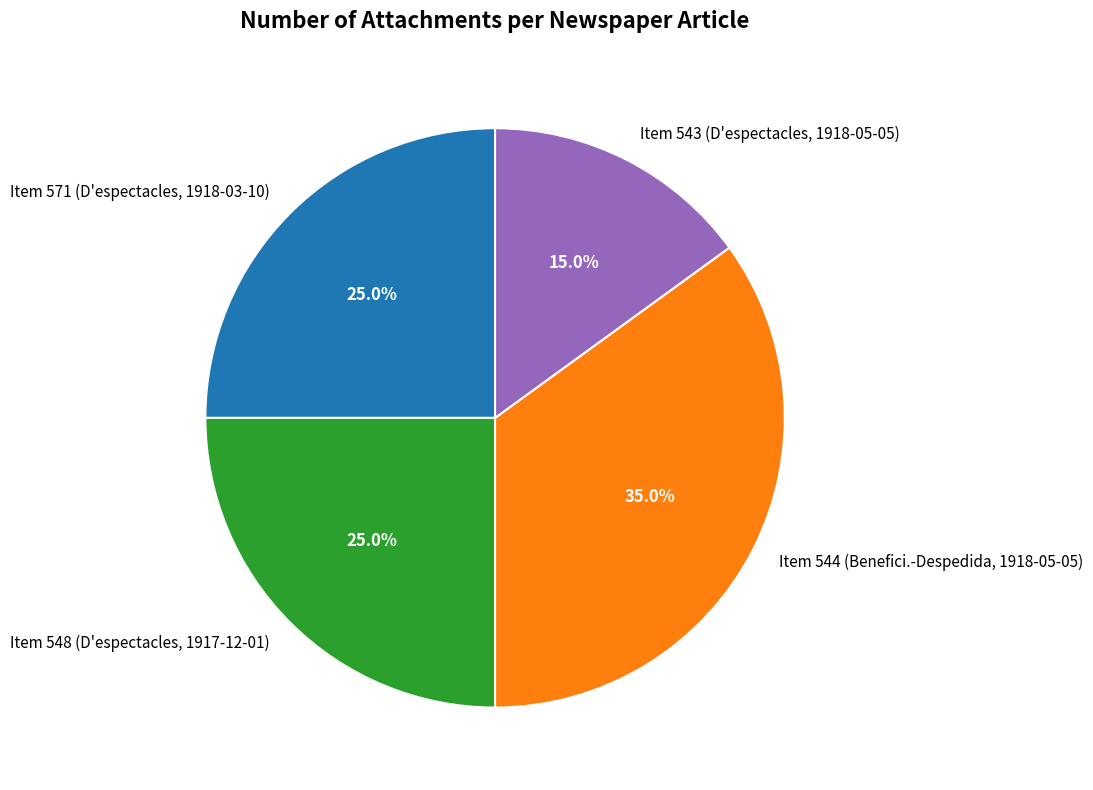

Is Item 544 (Benefici.-Despedida, 1918-05-05) the majority of the pie?

No